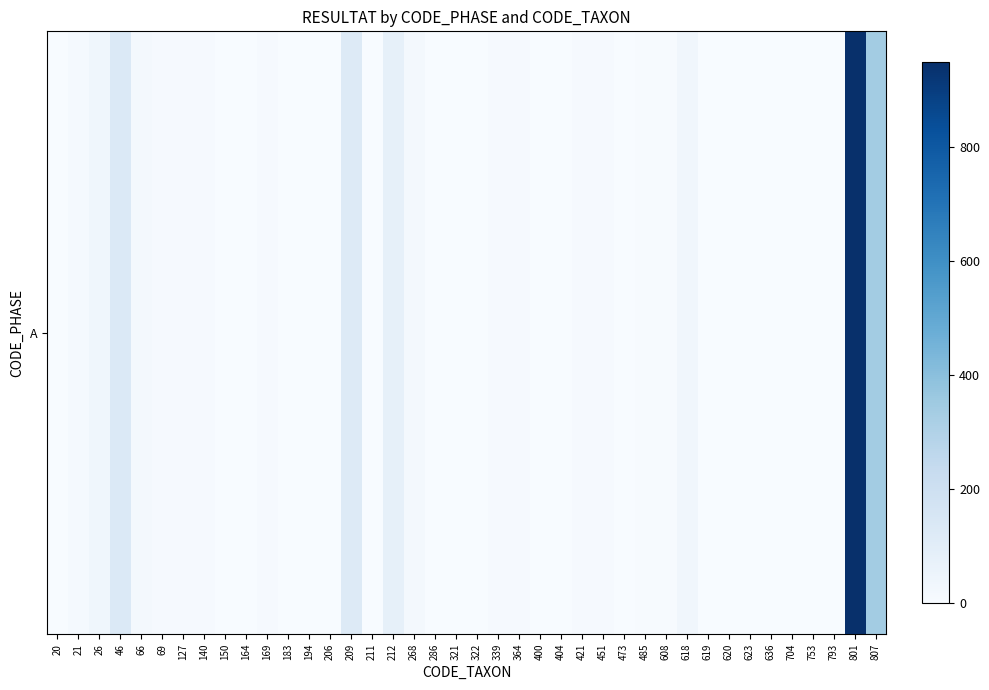

What is the difference between the maximum and second lowest values?

949